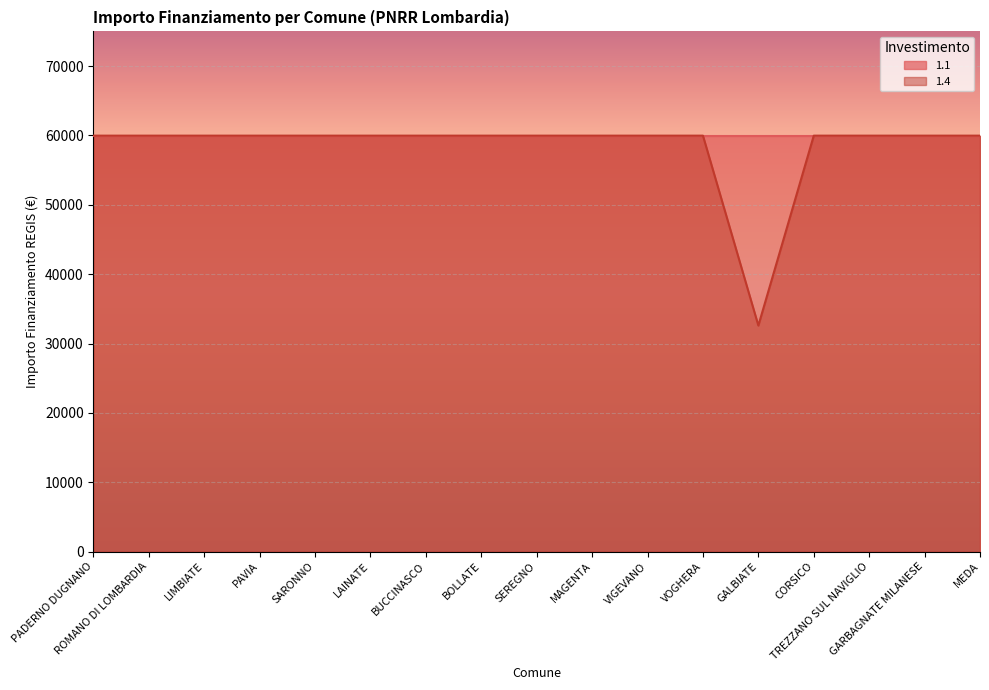

The value at ROMANO DI LOMBARDIA is 104572. True or false?

False